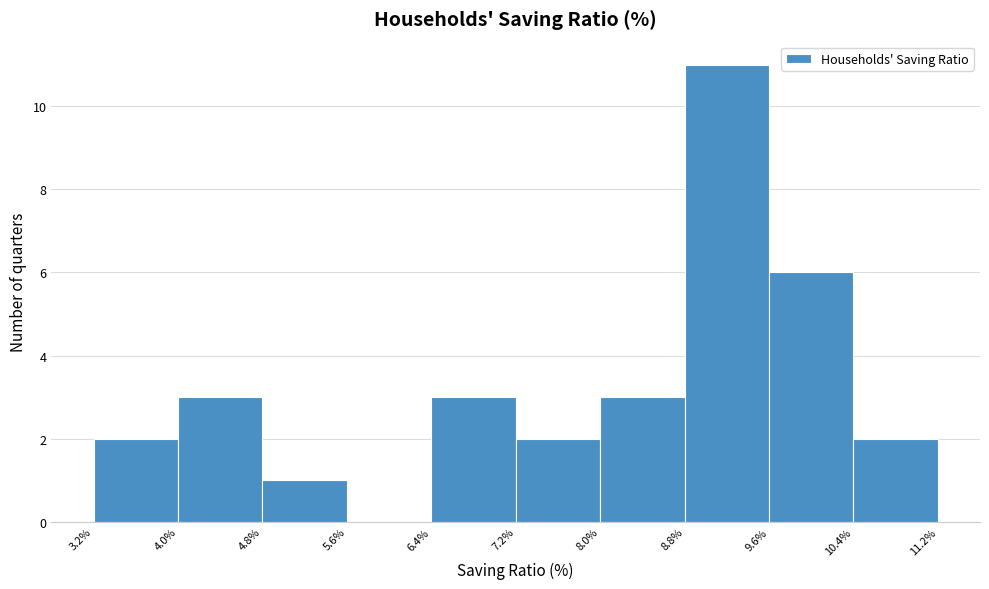

Over which range of the x-axis is the bar tallest?

8.8% to 9.6%